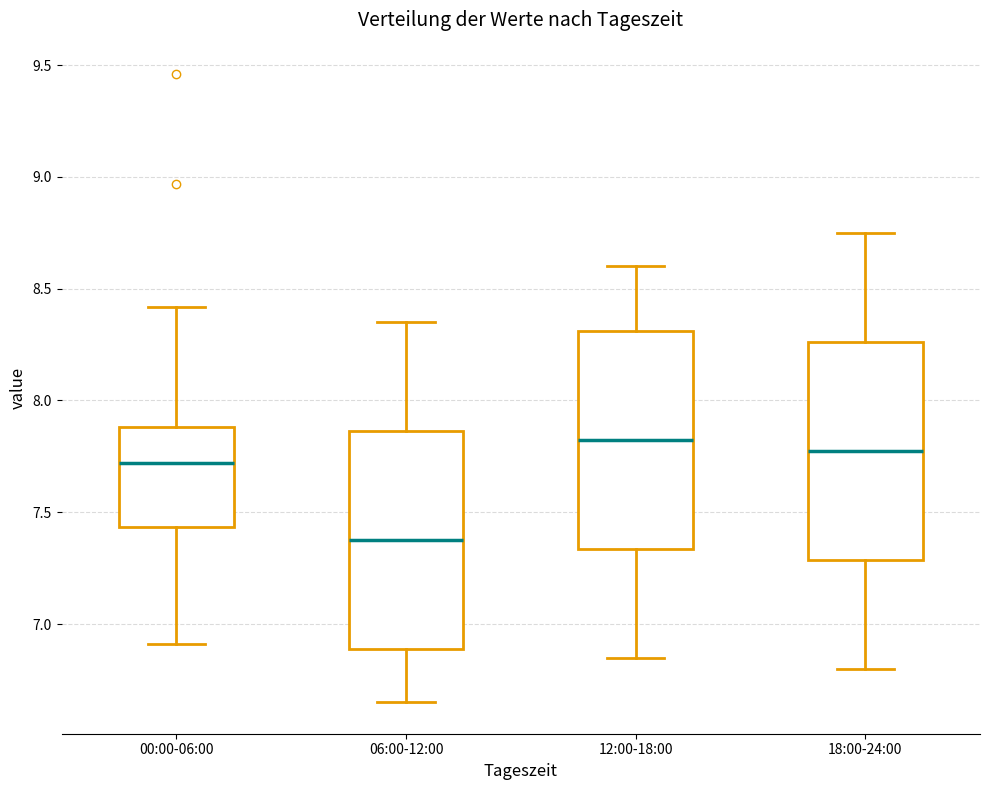

Reading left to right, transcribe this box plot: for each box, give where its median line is, the range the box spans, and where its two whiskers end, as read against the y-axis. The values are not printed on the chart, so give them approximately, as read against the axis.

00:00-06:00: median 7.70, box 7.45 to 7.90, whiskers 6.90 to 8.40
06:00-12:00: median 7.40, box 6.90 to 7.85, whiskers 6.65 to 8.35
12:00-18:00: median 7.85, box 7.35 to 8.30, whiskers 6.85 to 8.60
18:00-24:00: median 7.80, box 7.30 to 8.25, whiskers 6.80 to 8.75